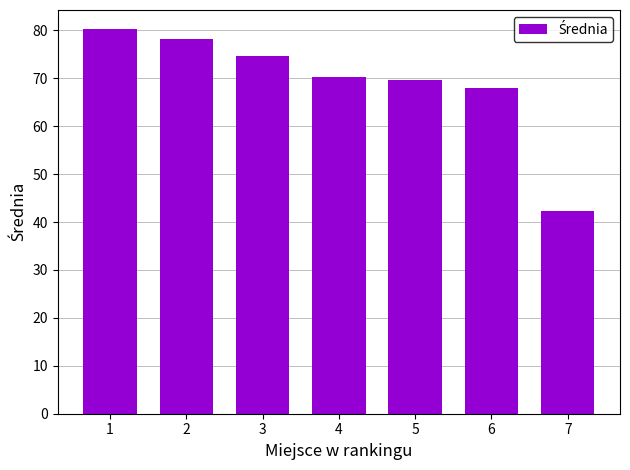

Reading left to right, what are all the values shown in this chart?

1=80.2	2=78.1	3=74.6	4=70.3	5=69.6	6=68.0	7=42.3